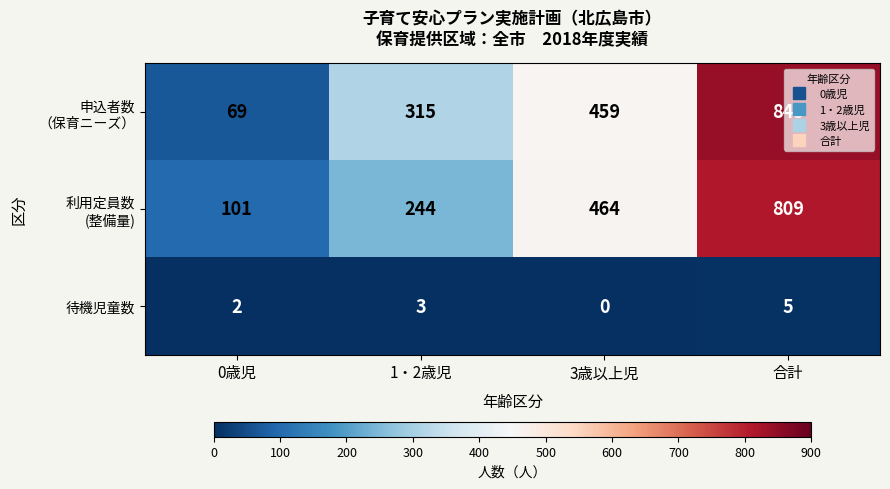

At which label is 待機児童数 closest to 2?

0歳児